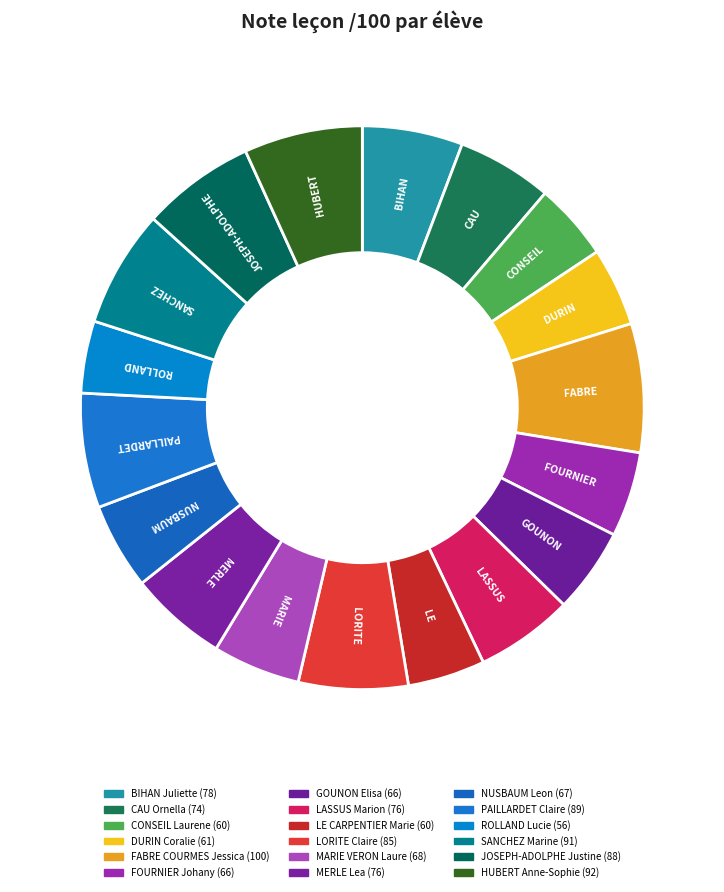

To the nearest percent, what is the average slice percentage?

6%